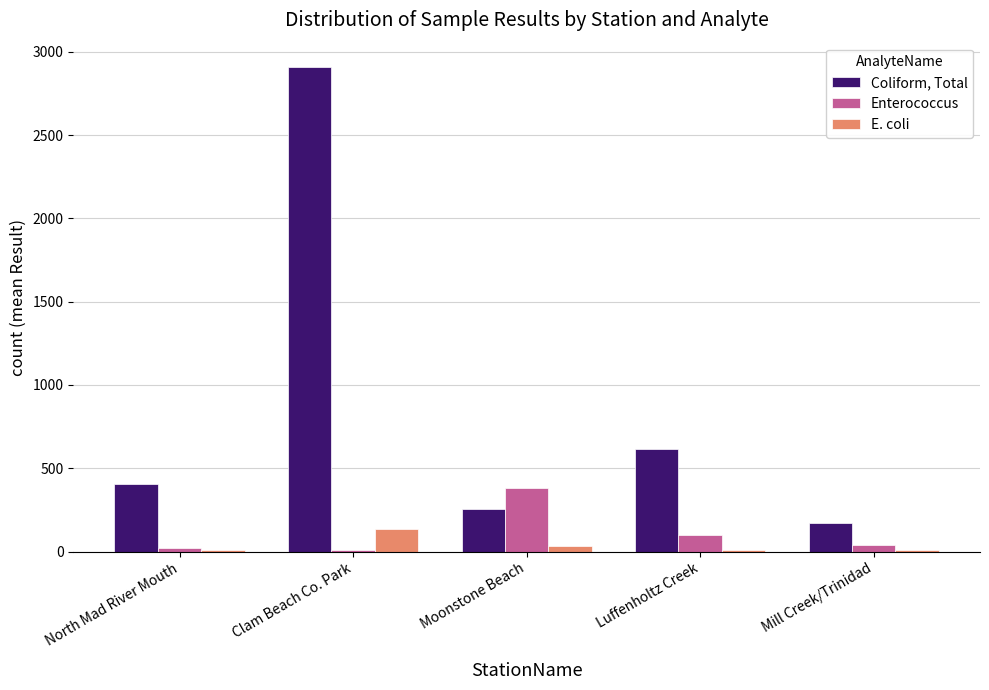

Between North Mad River Mouth and Clam Beach Co. Park, which series saw the biggest shift?

Coliform, Total